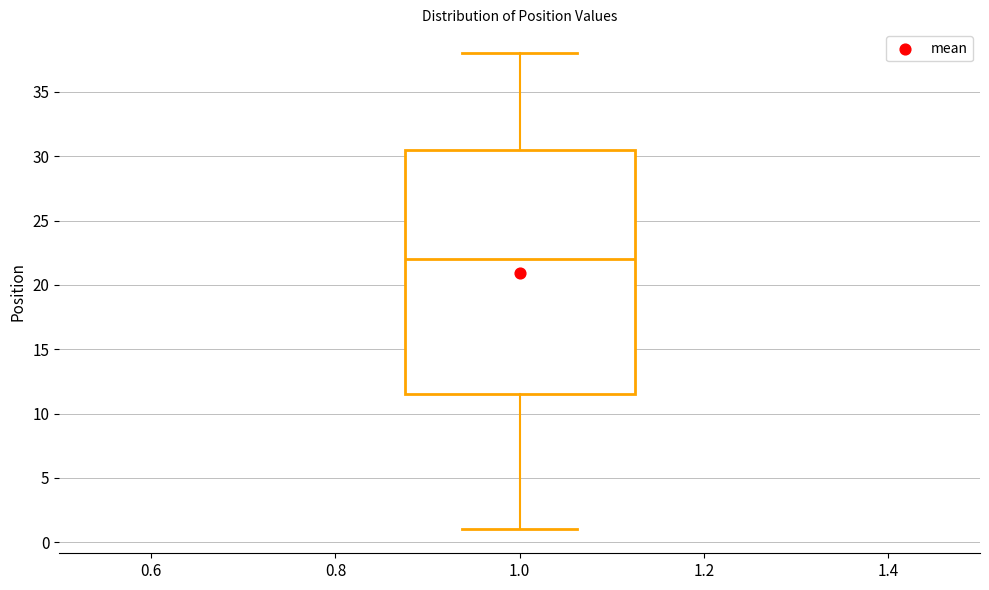

Read this box plot against the y-axis: the position of the median line, the range covered by the box, and the ends of both whiskers. The values are not printed on the chart, so give them approximately, as read against the axis.

median 22.0, box 11.5 to 30.5, whiskers 1.0 to 38.0